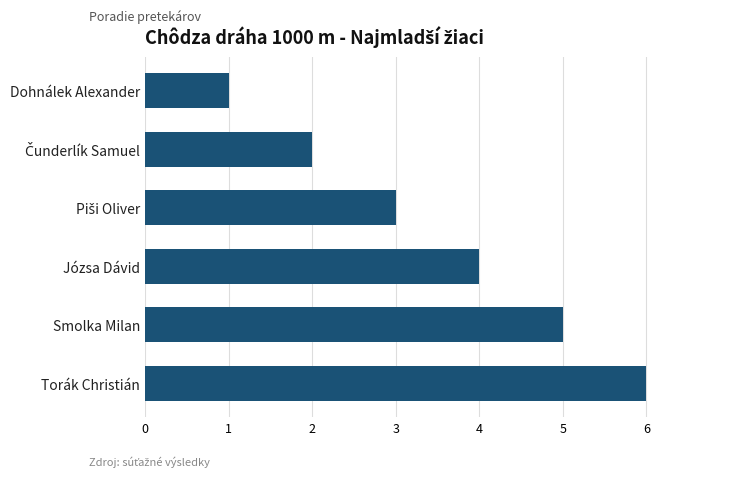

What is the greatest value displayed?

6